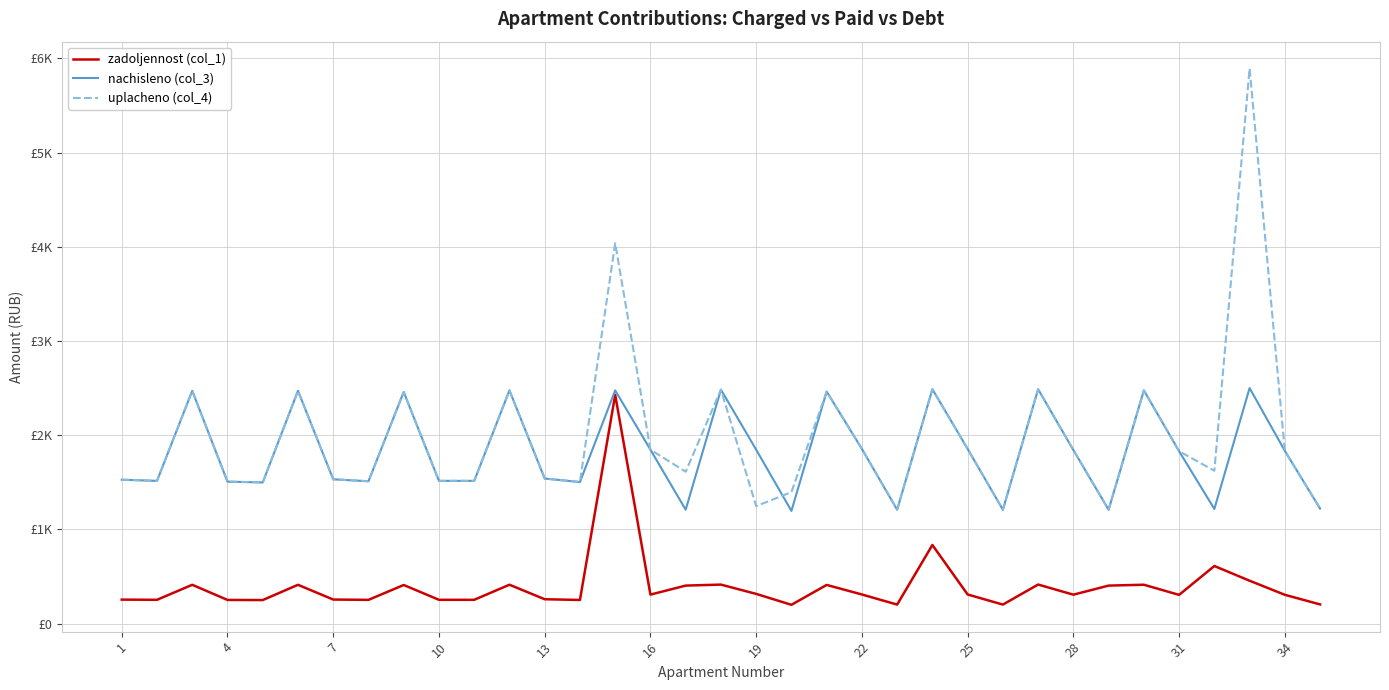

What is the difference between the maximum and minimum values in the nachisleno (col_3) series?

1304.1